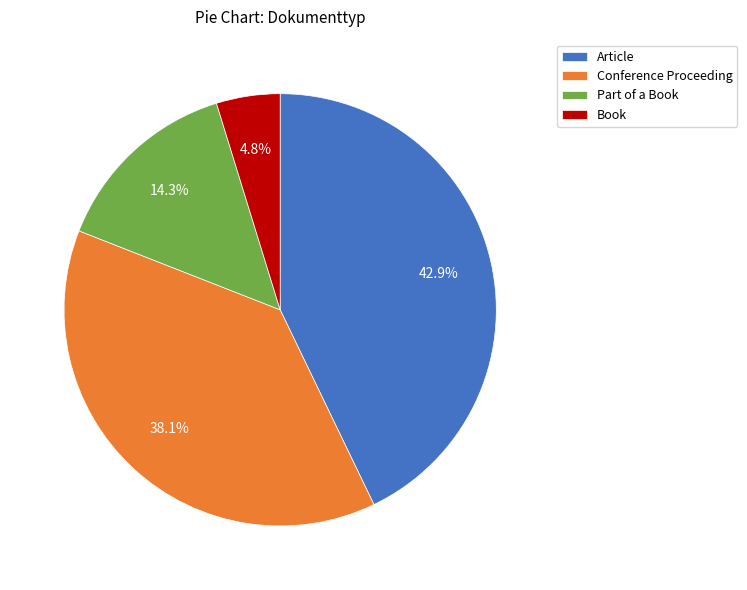

How much of the chart is everything except Conference Proceeding?

61.9%